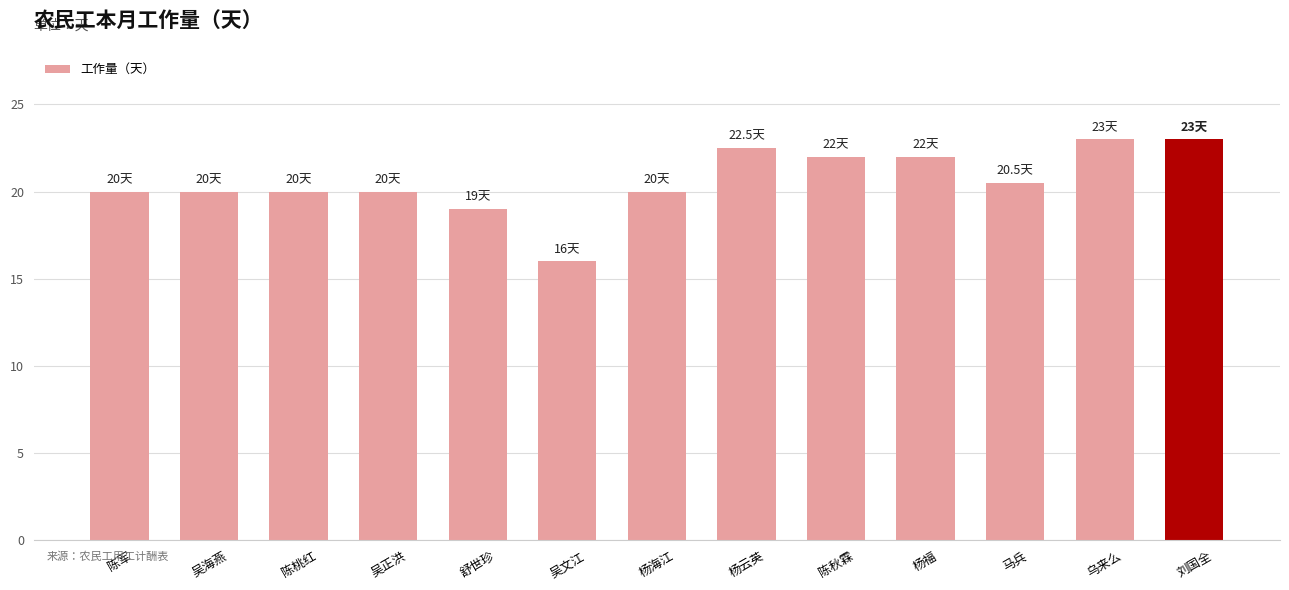

Which category has the lowest value across all series?

吴文江